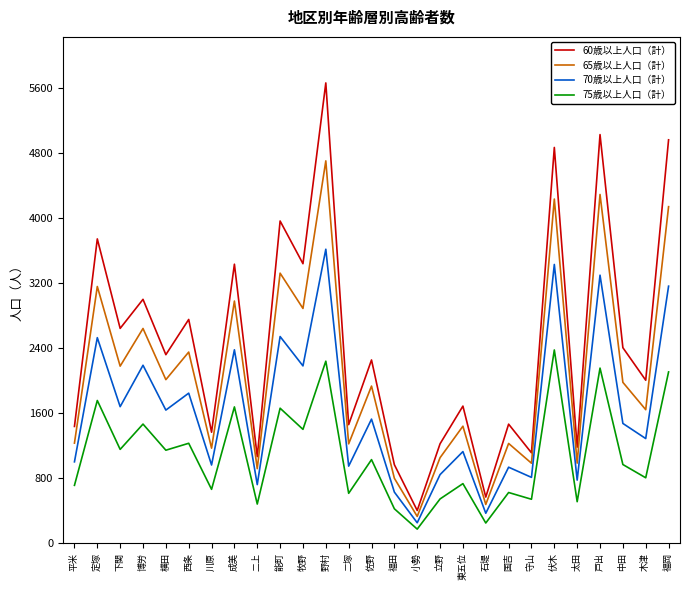

How many interior local valleys does the 60歳以上人口（計） series have?

11